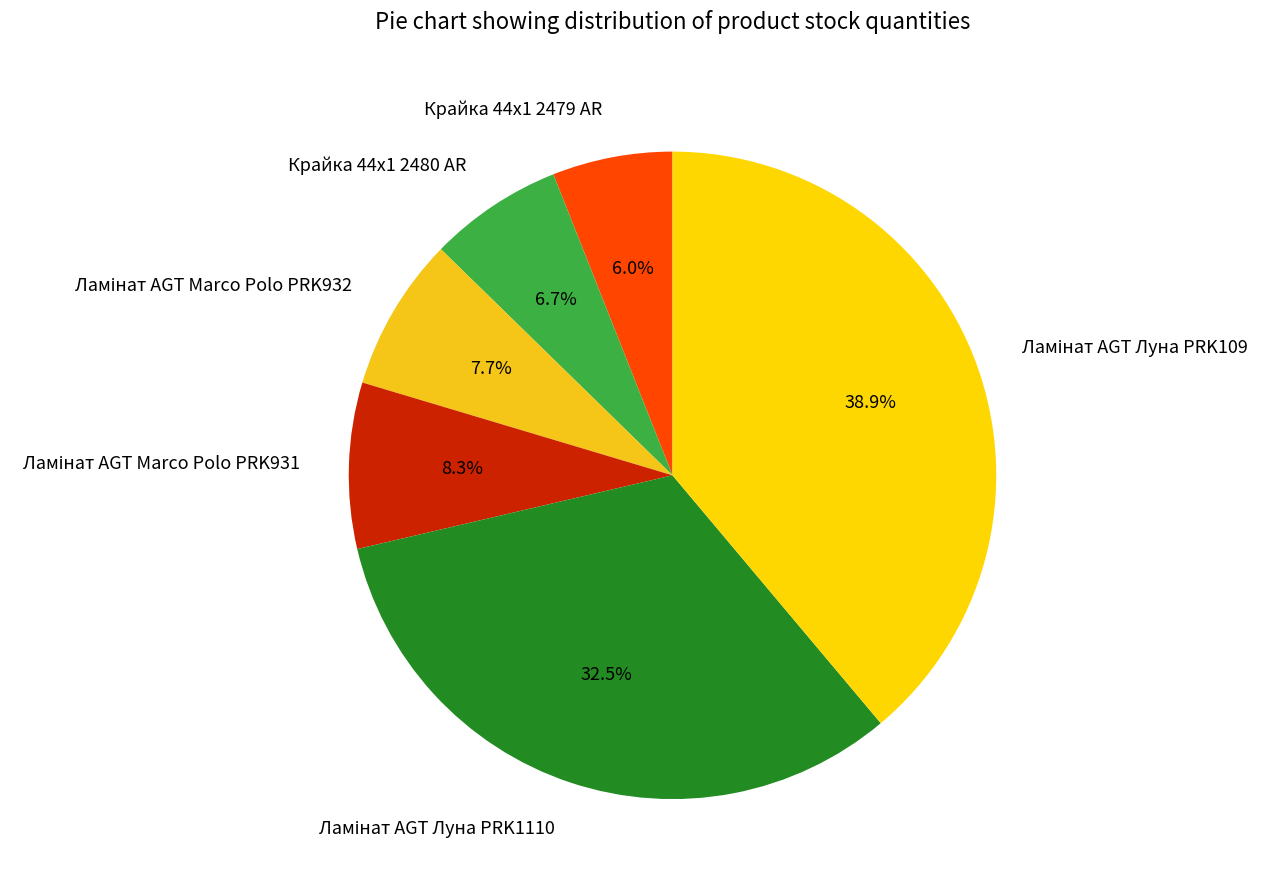

To the nearest percent, what is the difference between the largest and smallest slice percentages?

33%